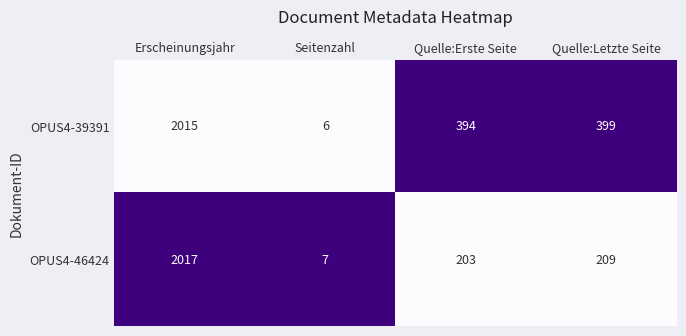

At which label does OPUS4-46424 reach its minimum?

Seitenzahl